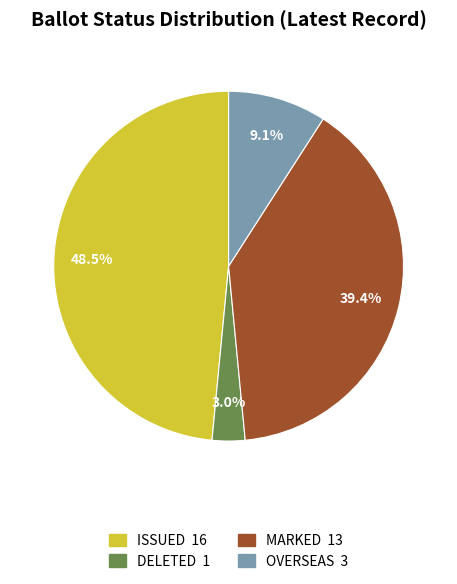

Is there any slice that represents more than half of the pie?

No